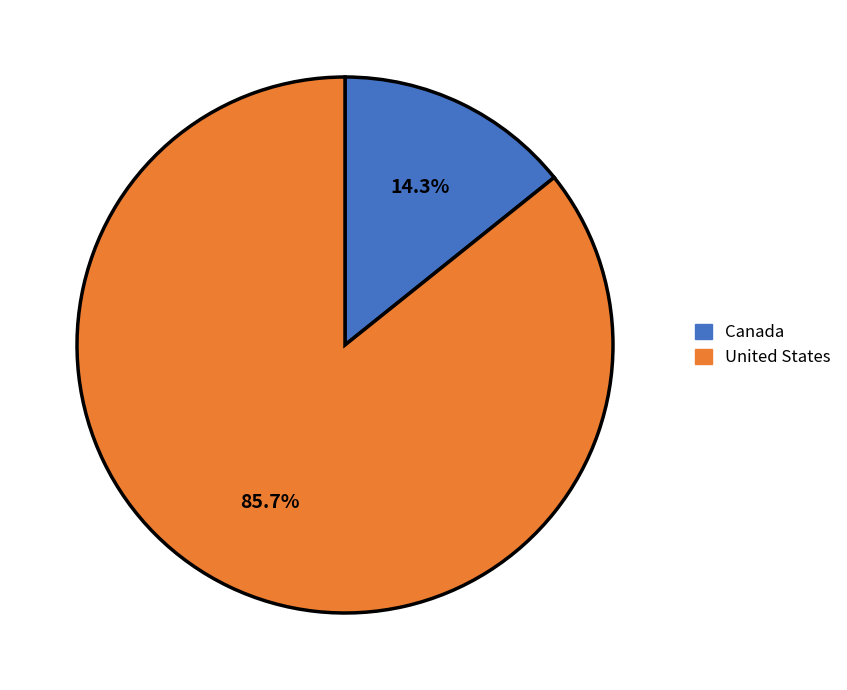

Between United States and Canada, which is larger?

United States